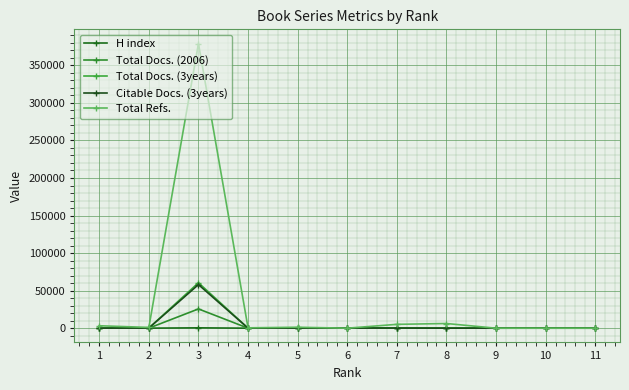

What is the spread (max minus min) of values at 4?

455